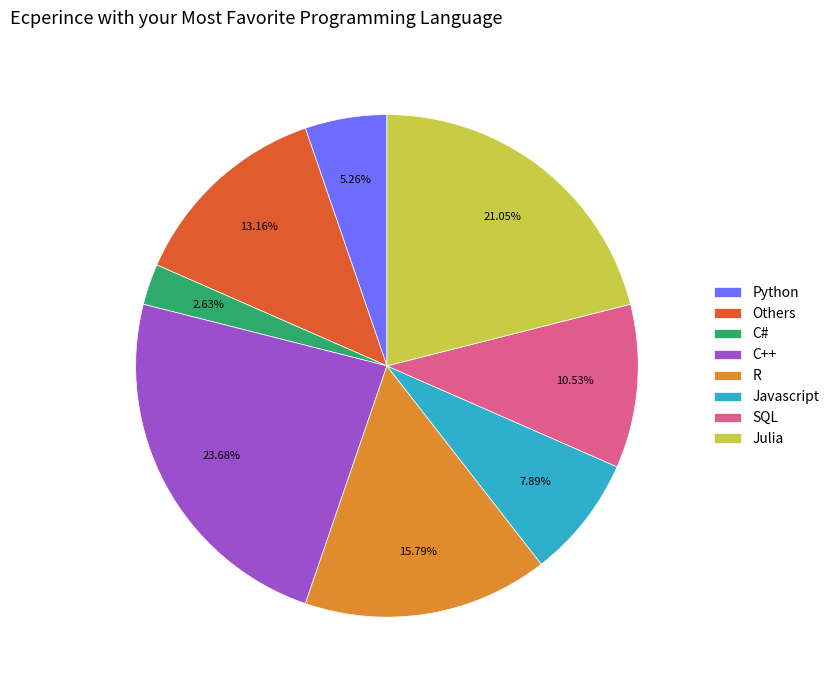

Approximately how many times larger is the value at Javascript compared to Julia?

0.4